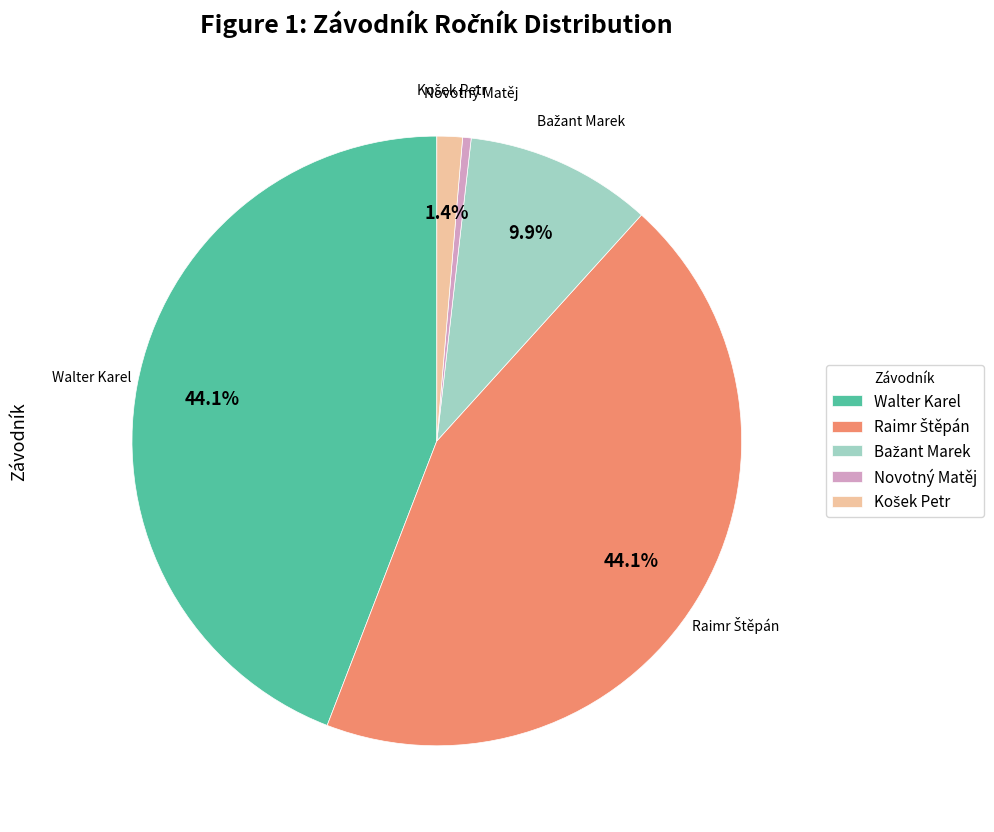

Between Novotný Matěj and Walter Karel, which is larger?

Walter Karel